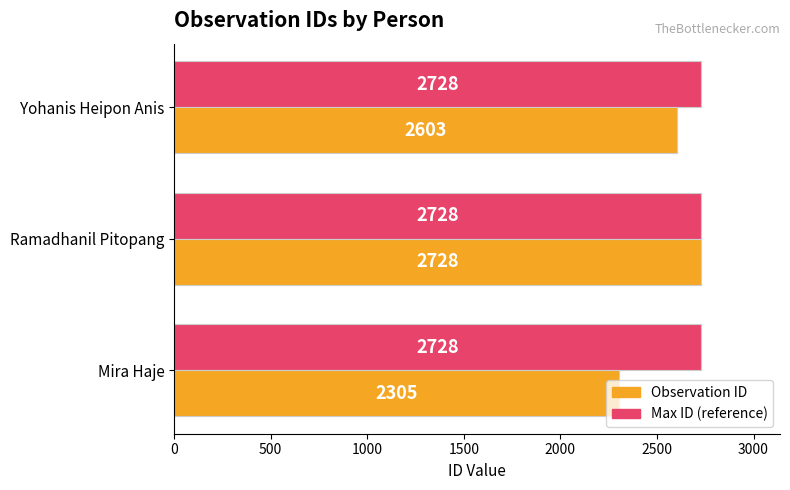

What is the highest value of the Max ID (reference) series?

2728